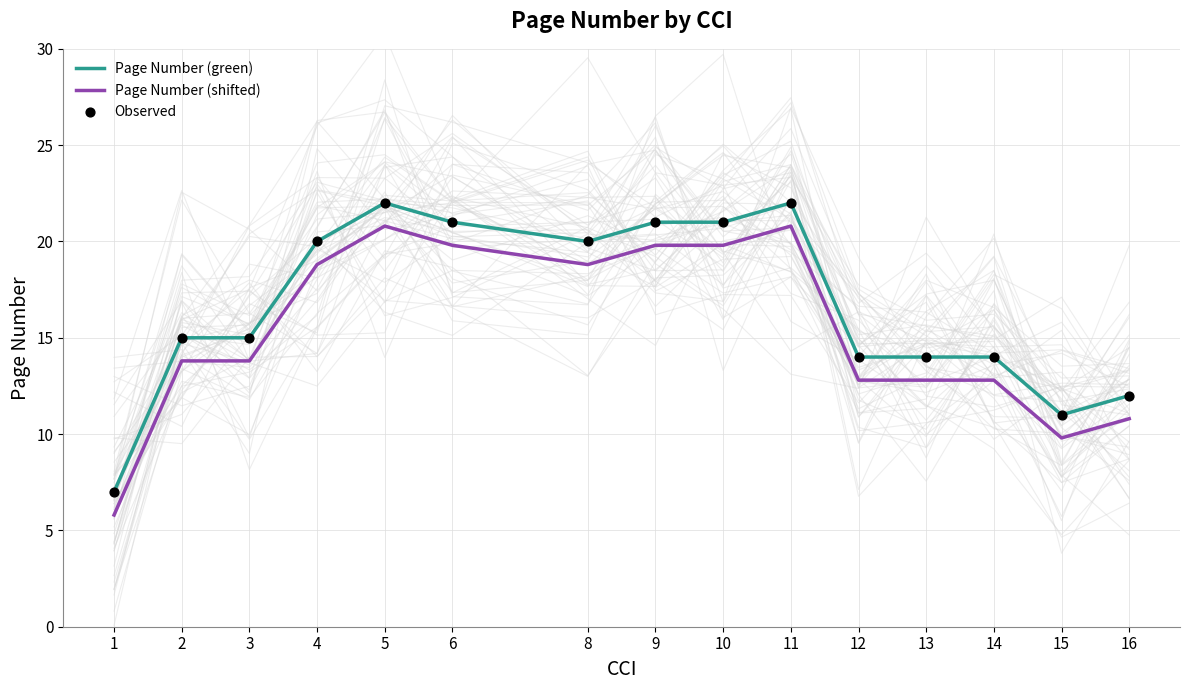

Is the value of Page Number (green) at 14 greater than the value of Observed at 6?

No